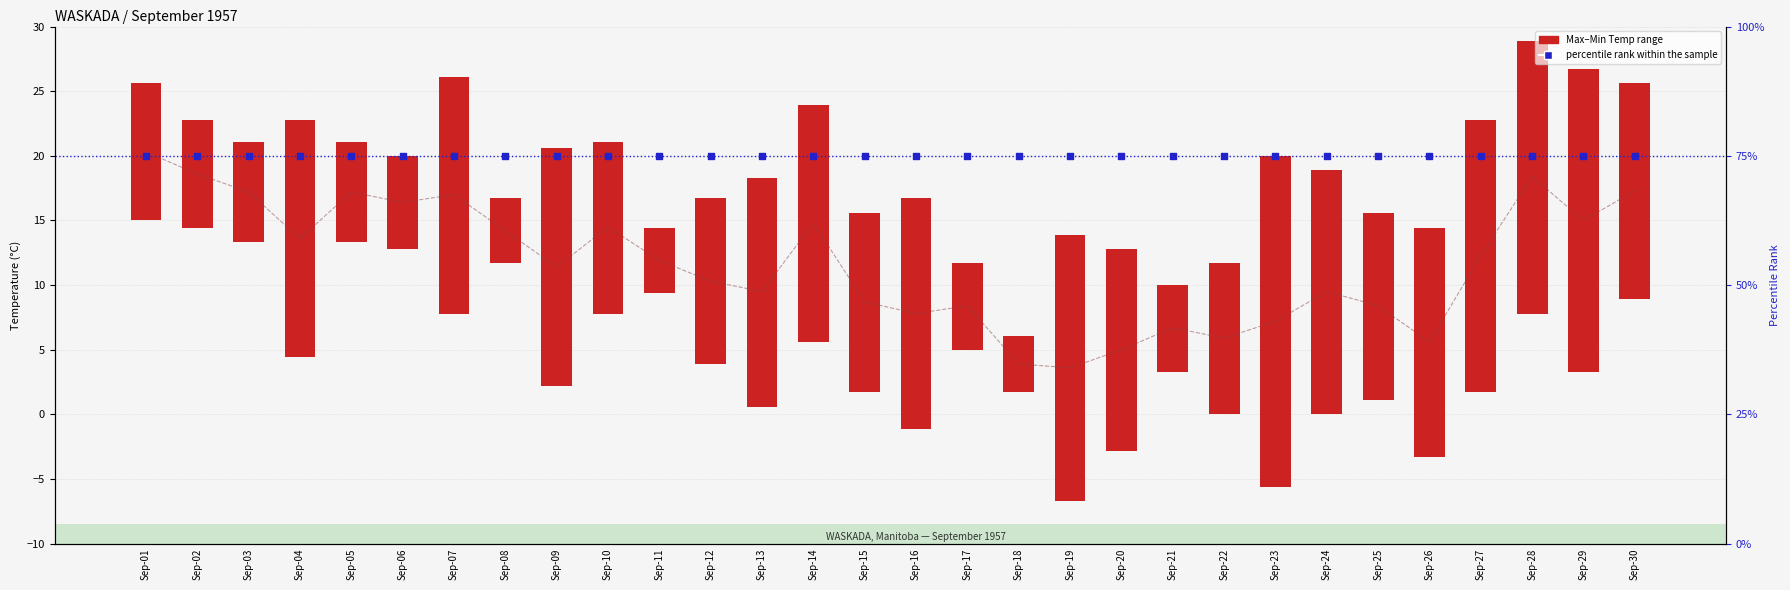

Which series reaches the maximum Y coordinate?

percentile rank within the sample